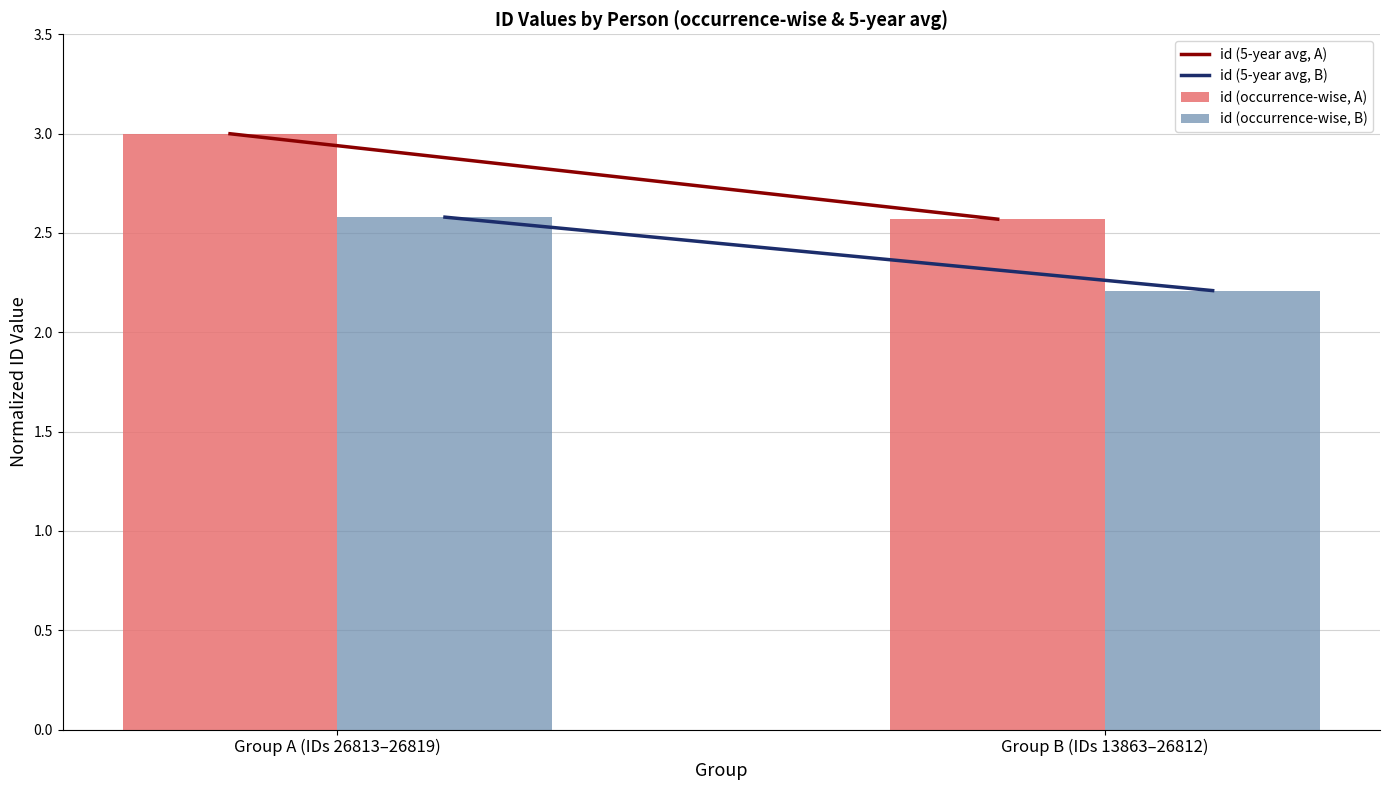

Reading left to right, list all the values displayed in this chart.

id (occurrence-wise, A): Group A (IDs 26813–26819)=3.0	Group B (IDs 13863–26812)=2.6
id (occurrence-wise, B): Group A (IDs 26813–26819)=2.6	Group B (IDs 13863–26812)=2.2